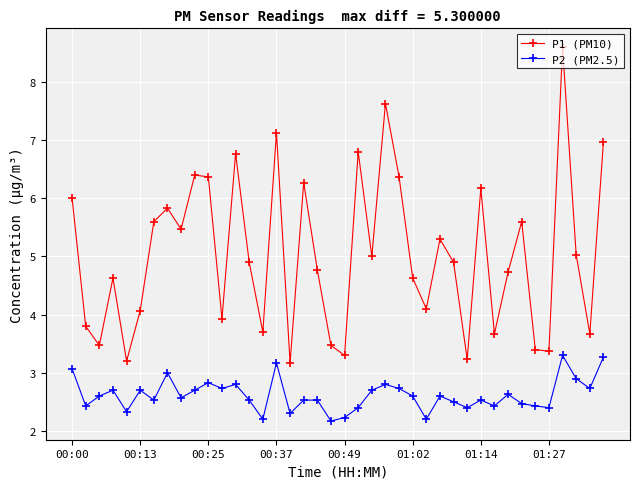

True or false: P2 (PM2.5) and P1 (PM10) cross at least once.

False